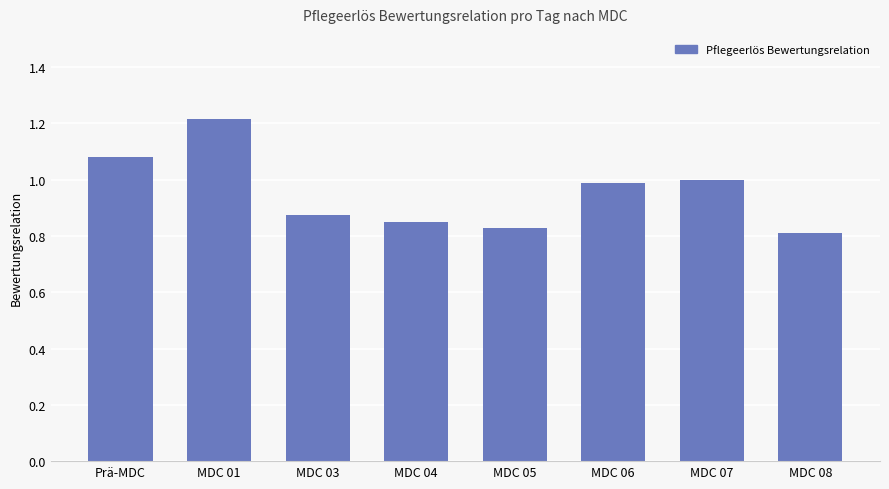

What is the approximate value at MDC 07?

1.0